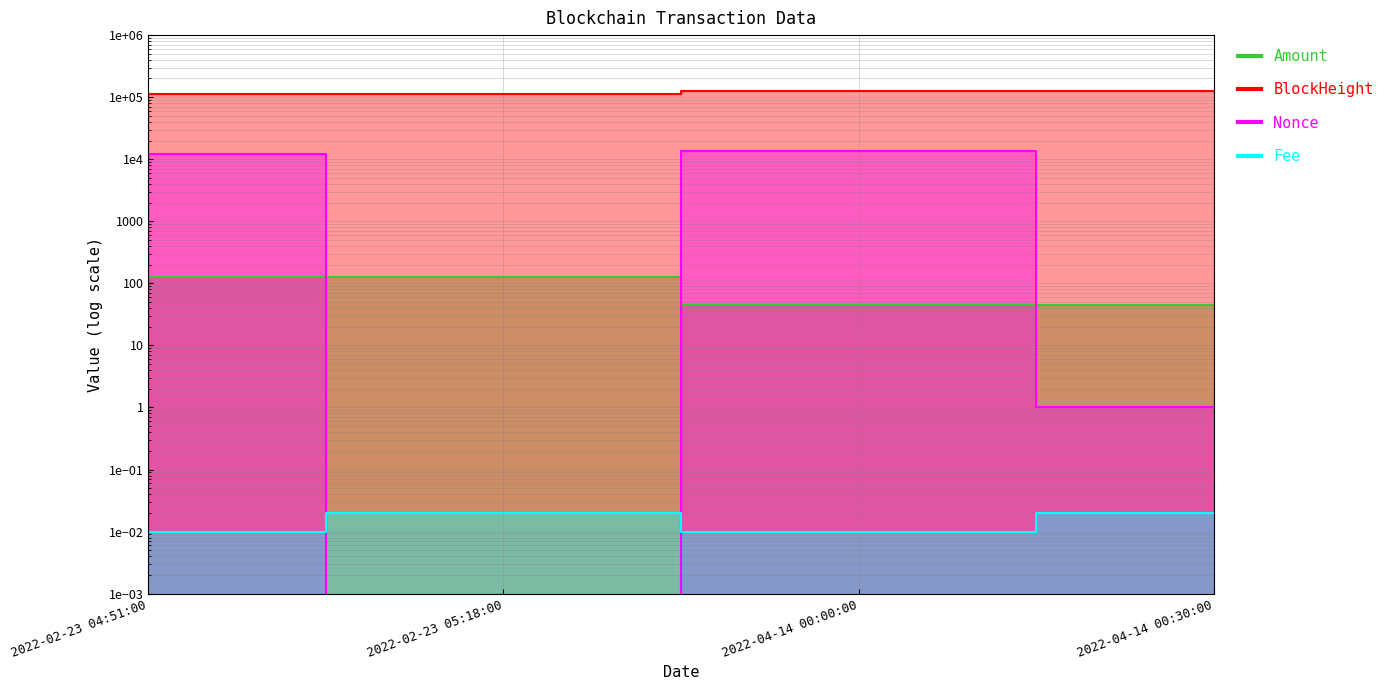

At how many categories does at least one series exceed 67265?

4